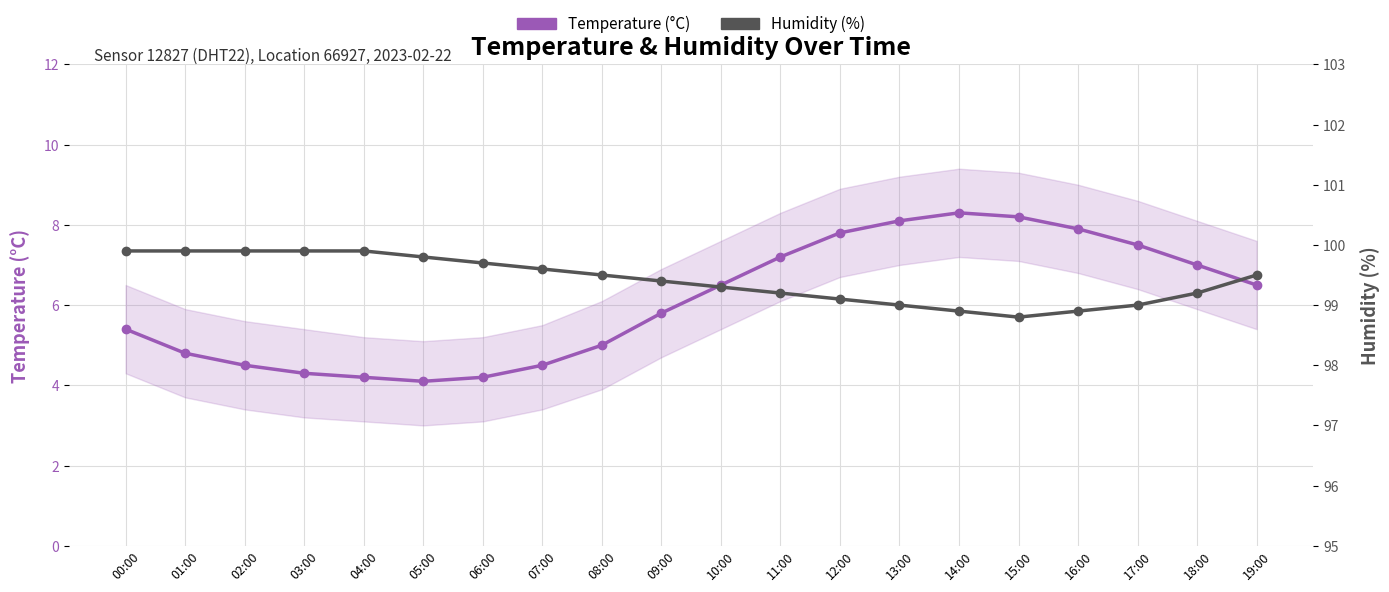

At which category does Temperature (°C) reach its first local peak?

14:00